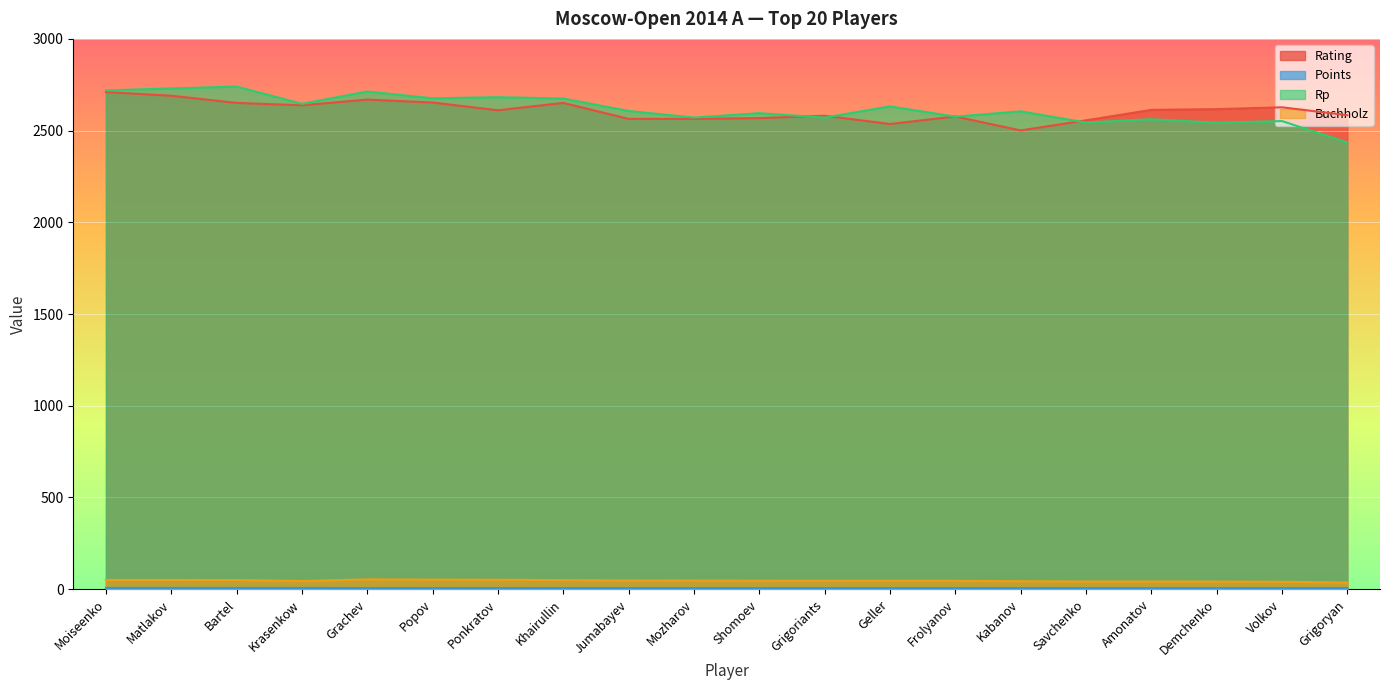

Is the value of Rating at Ponkratov greater than the value of Rp at Grigoriants?

Yes